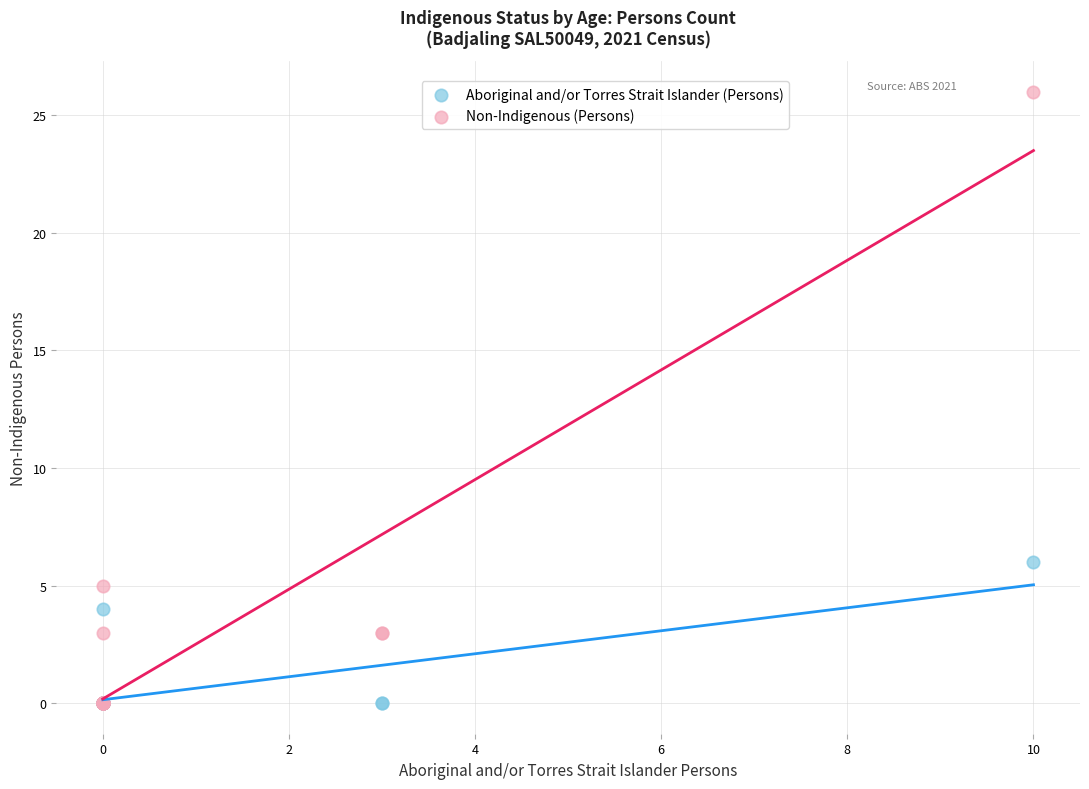

Which series reaches the maximum Y coordinate?

Non-Indigenous (Persons)